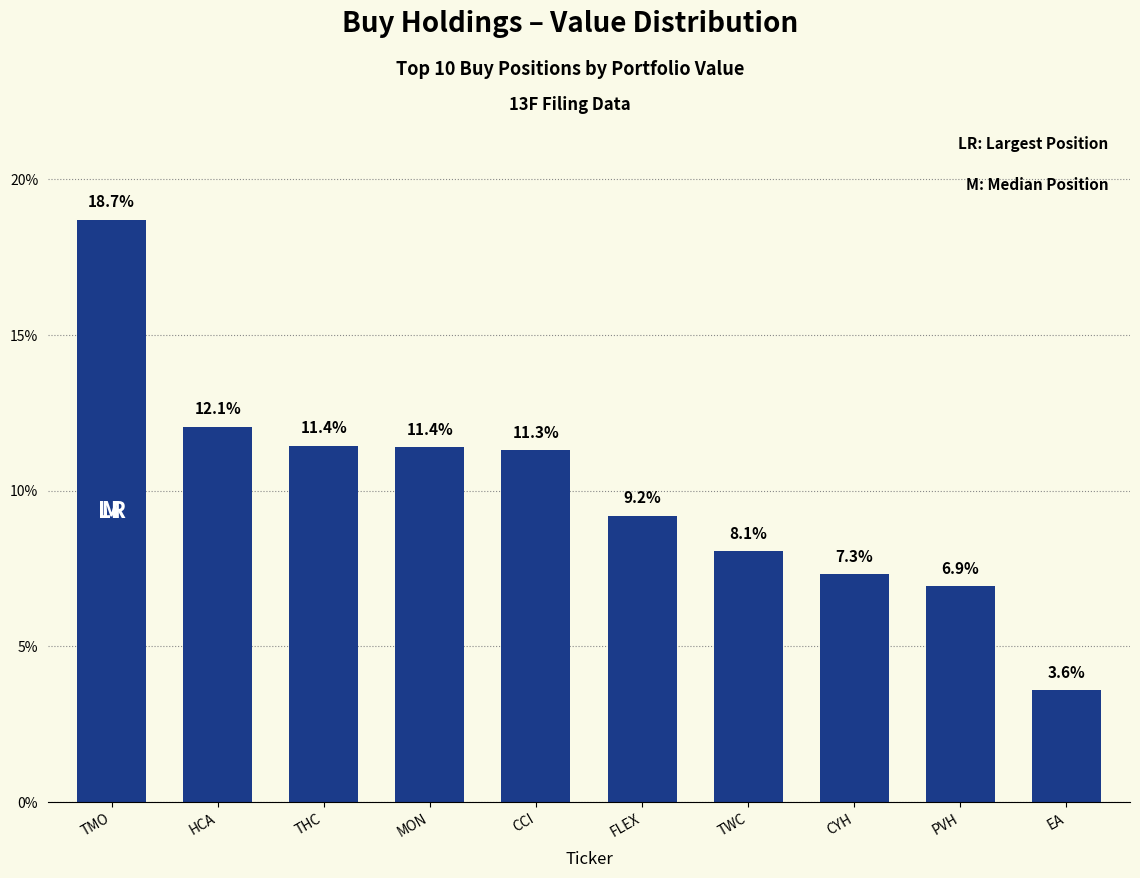

The value at FLEX is 9.2. True or false?

True